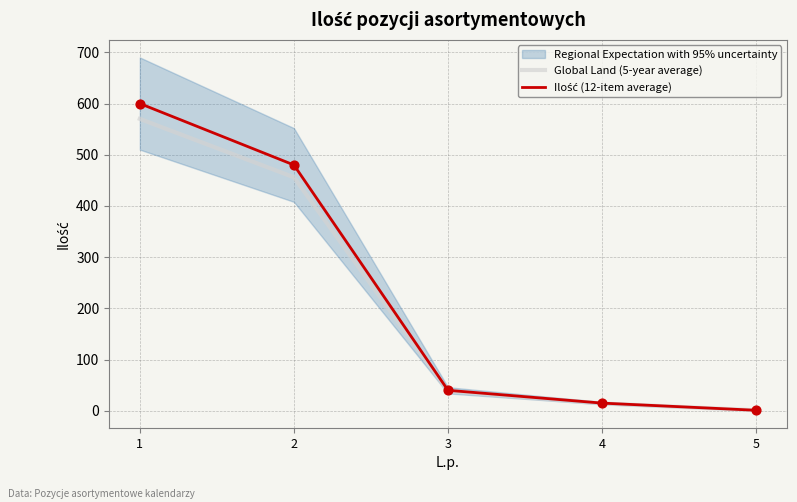

Which series has the widest spread of Y values?

Ilość (12-item average)